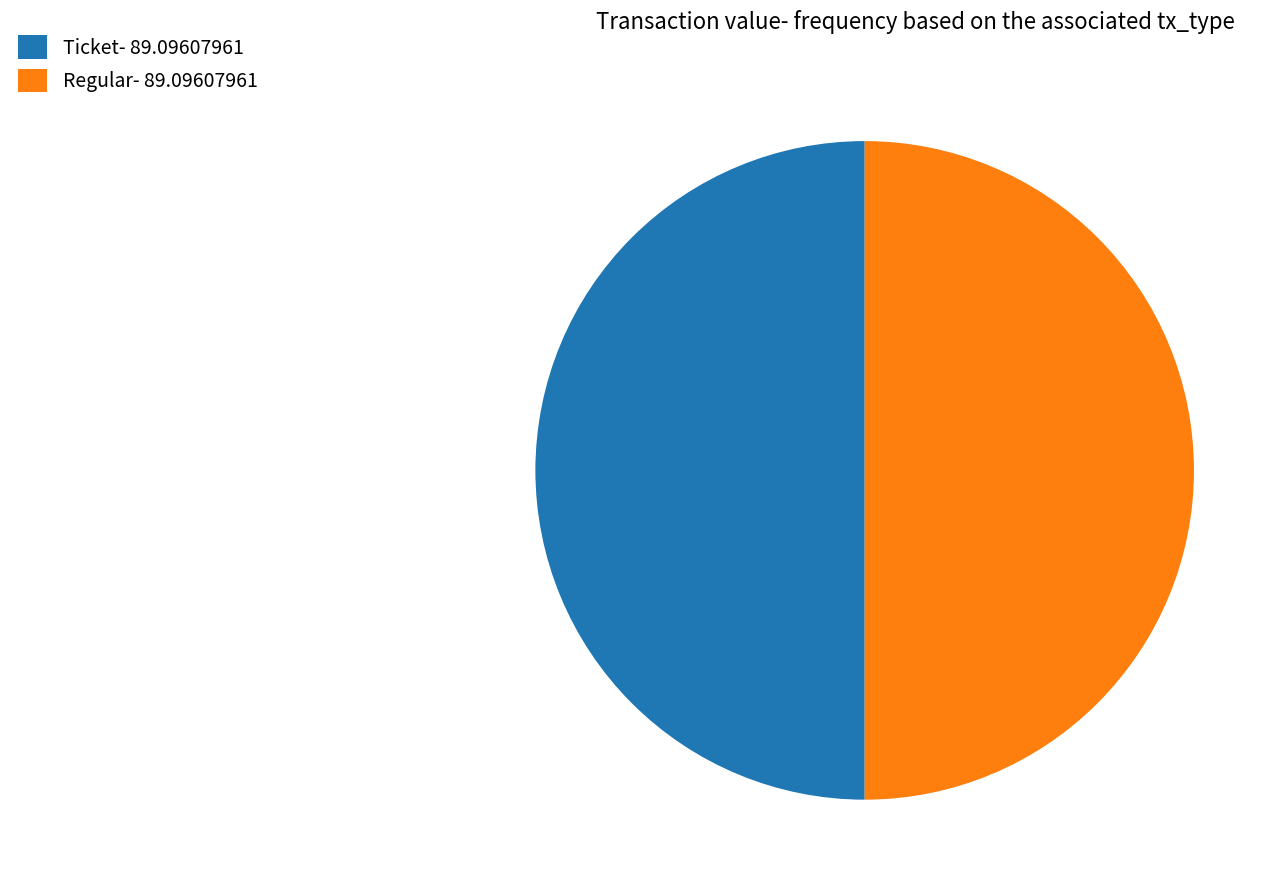

Is it true that Ticket- 89.09607961 is 50% of the pie?

True